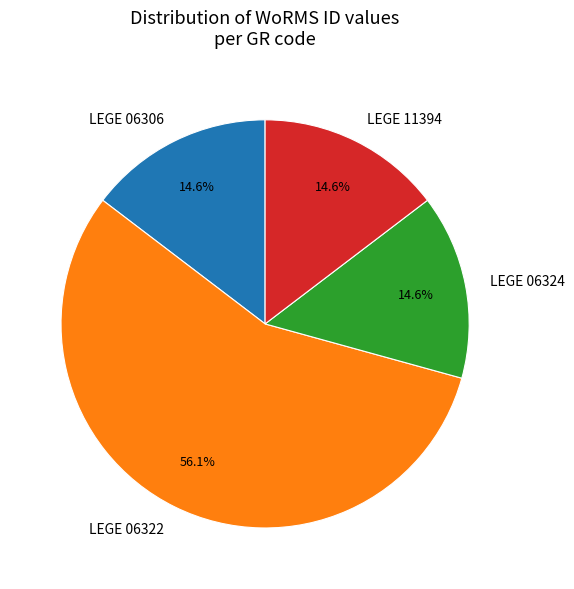

What is the largest slice in the pie chart?

LEGE 06322